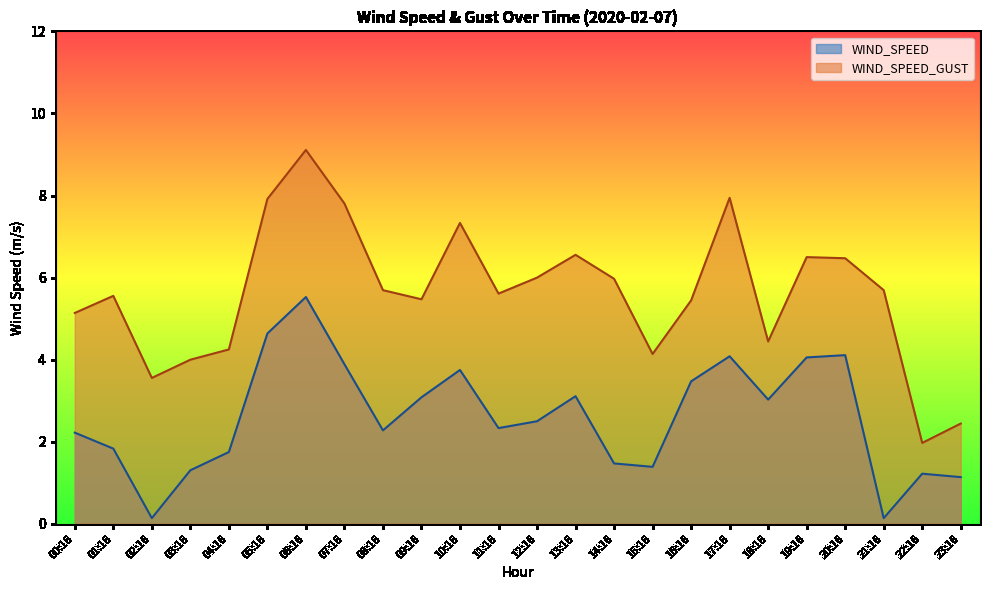

True or false: WIND_SPEED and WIND_SPEED_GUST intersect in this chart.

False